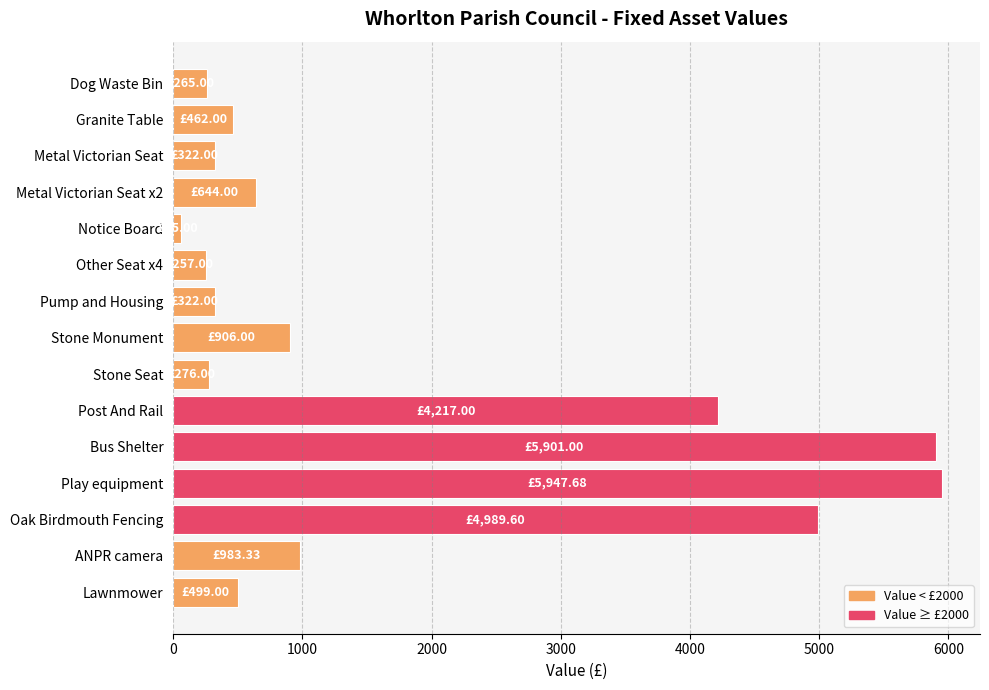

Which category has the lowest value across all series?

Notice Board